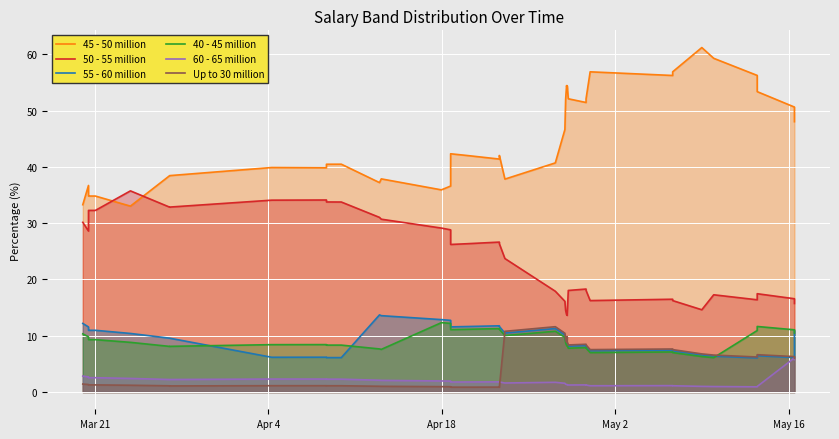

What is the minimum value for 60 - 65 million?

0.9